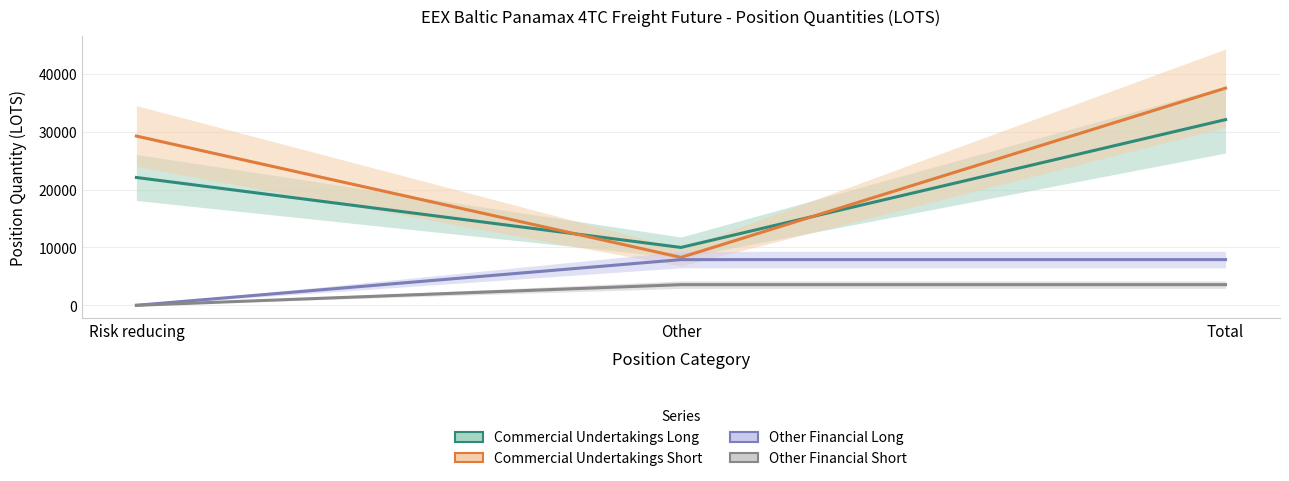

What is the difference between the highest and lowest values at Total?

33960.5